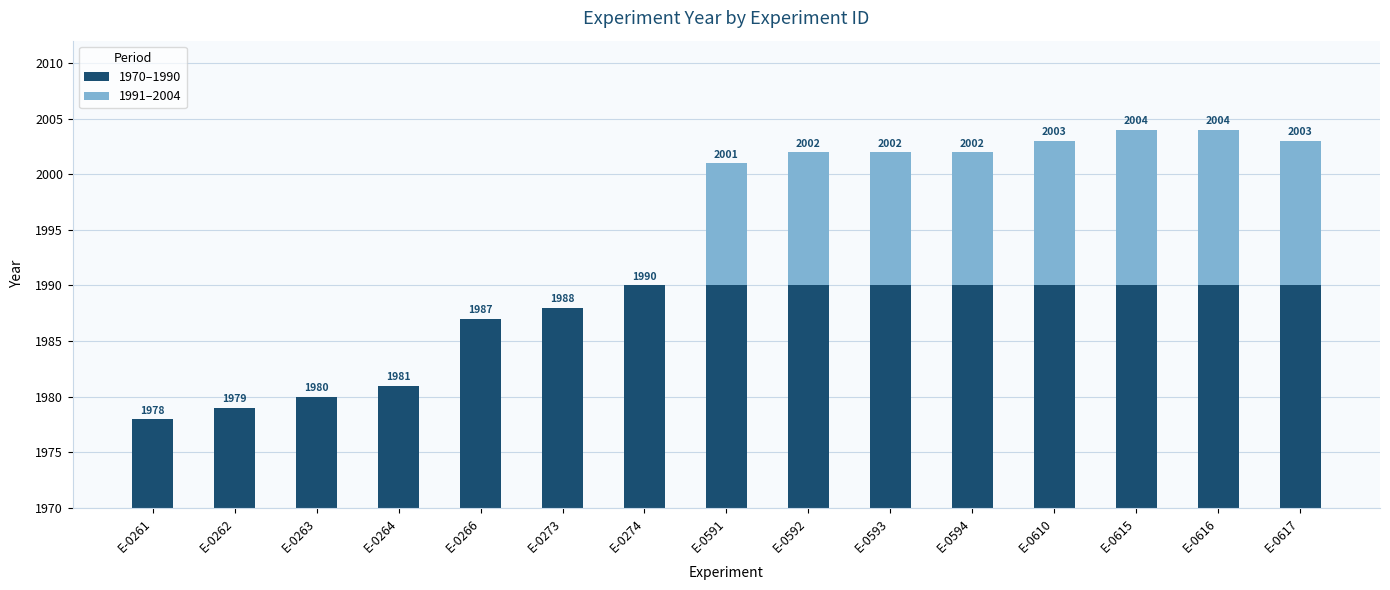

Are the bars horizontal?

No